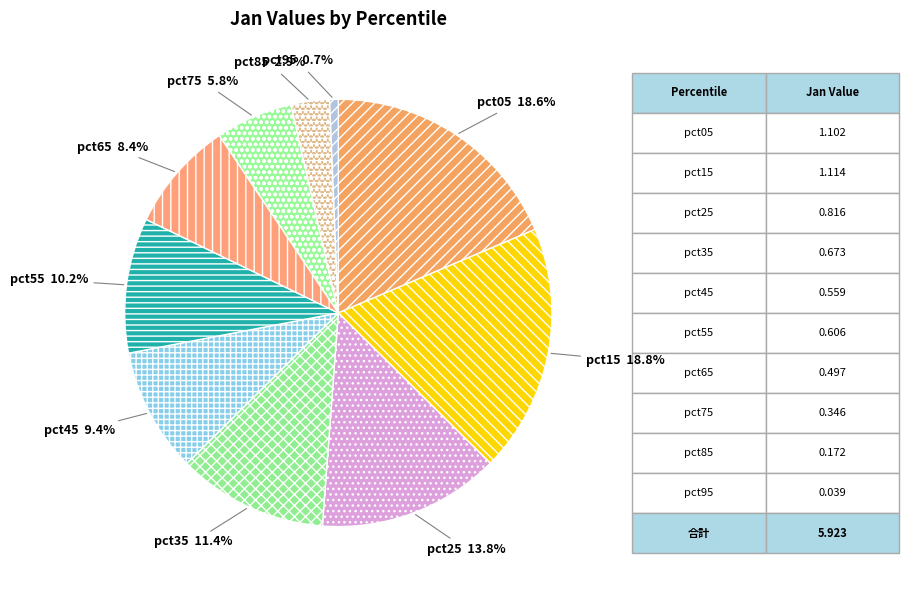

What portion of the pie excludes pct55?

89.8%